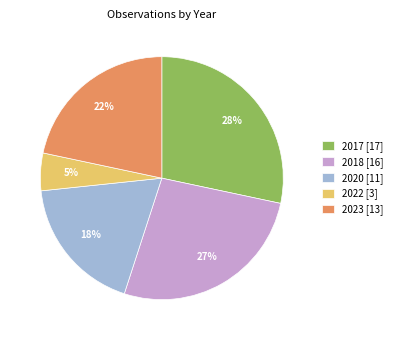

To the nearest percent, what portion does 2018 represent?

27%